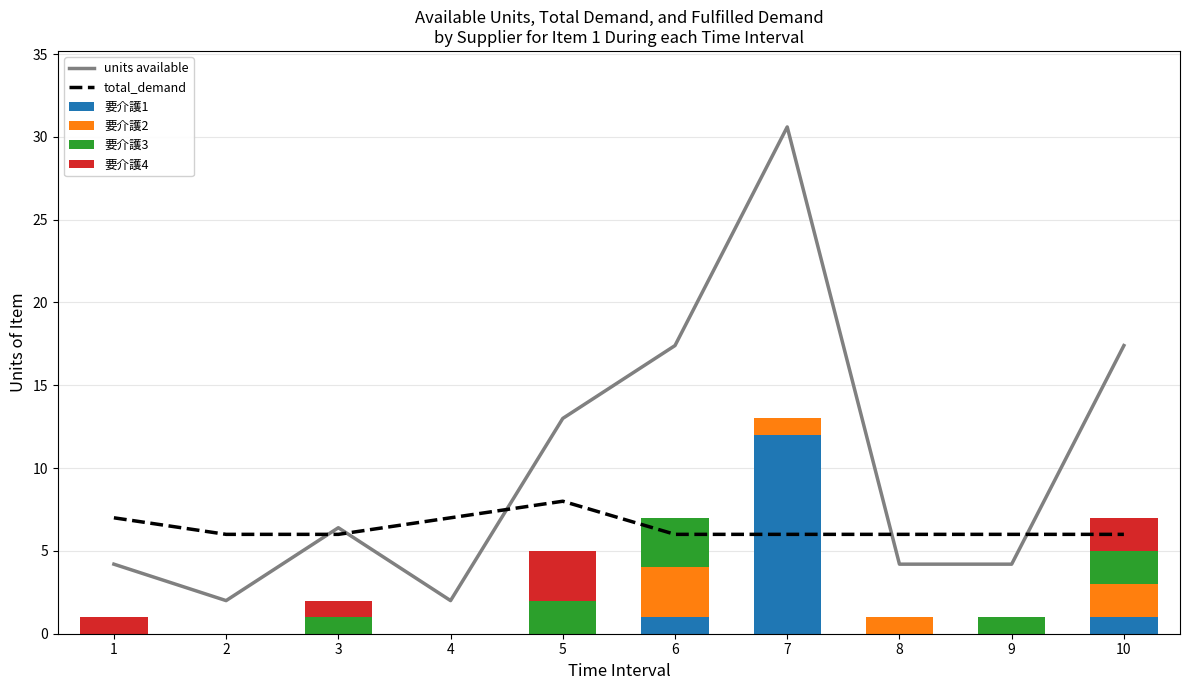

Which category has the highest value in the 要介護1 series?

7